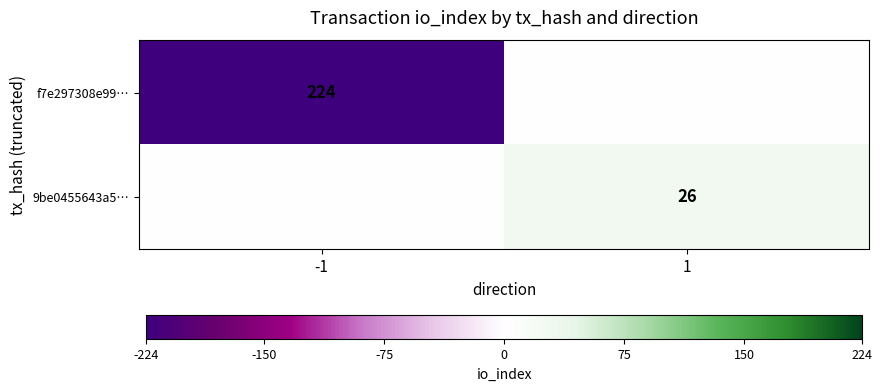

True or false: 9be0455643a5… has a value of 26 at 1.

True